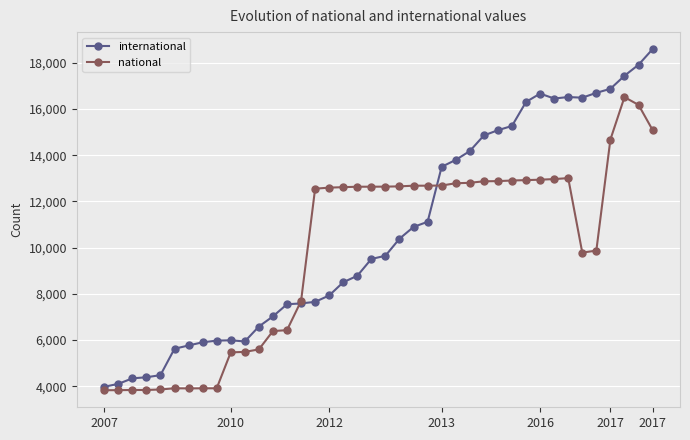

How many data points does each series have?

40